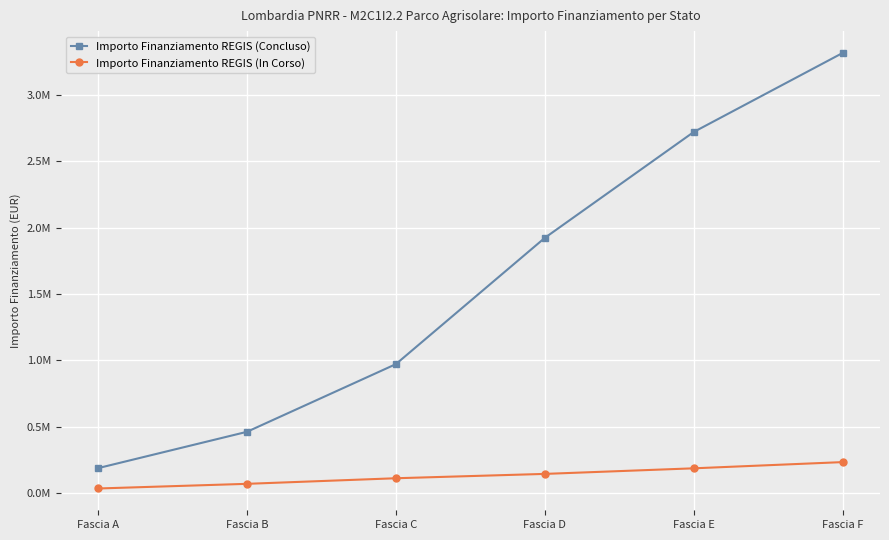

Between Fascia A and Fascia C, which is larger?

Fascia C